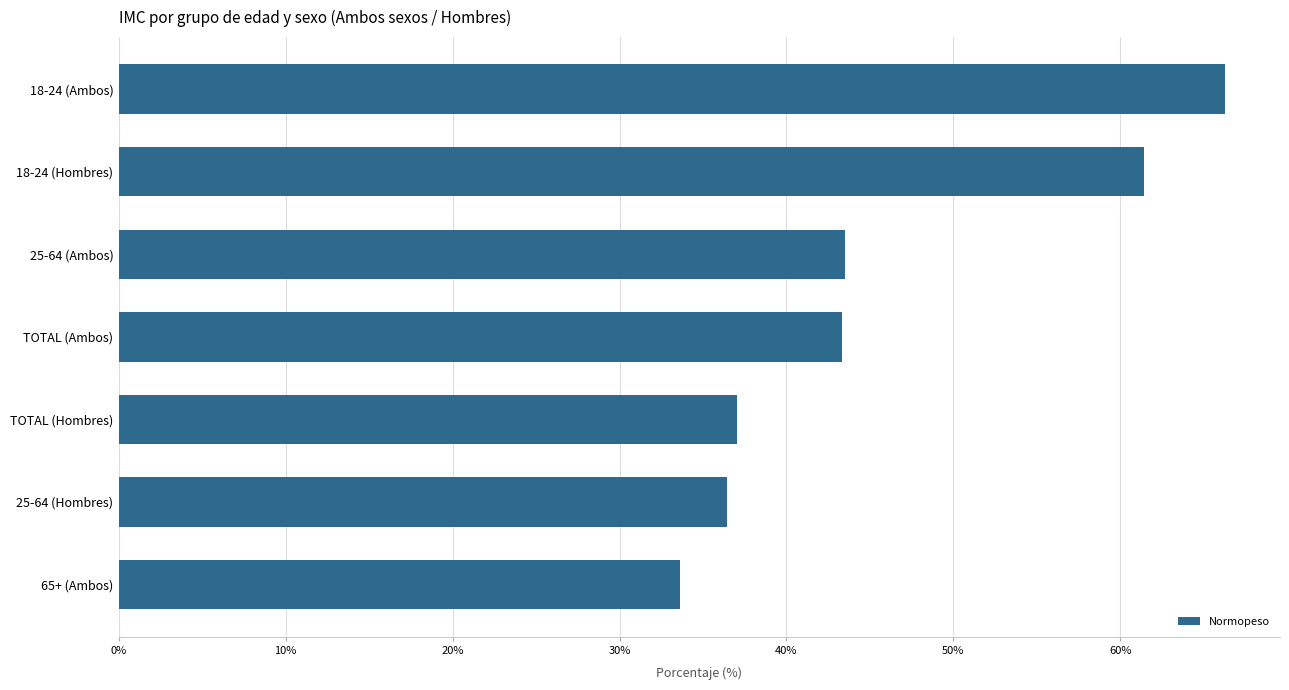

Between 25-64 (Ambos) and 18-24 (Hombres), which is larger?

18-24 (Hombres)